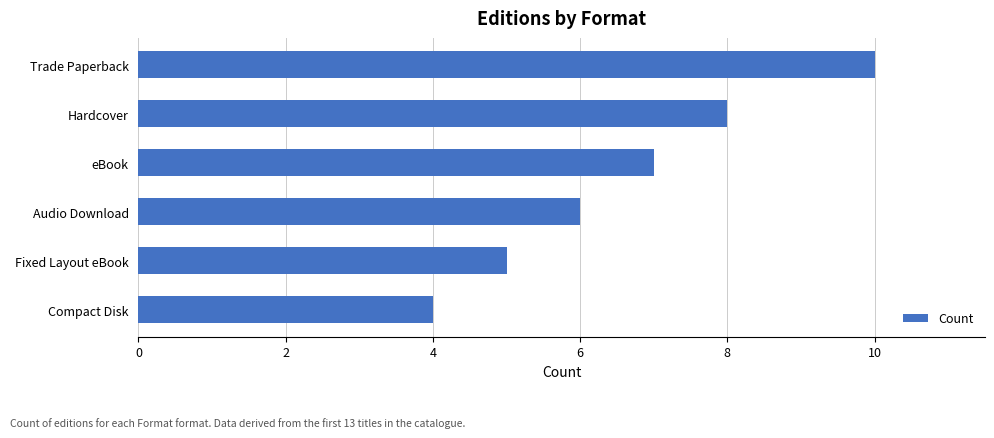

What is the minimum value shown in the chart?

4